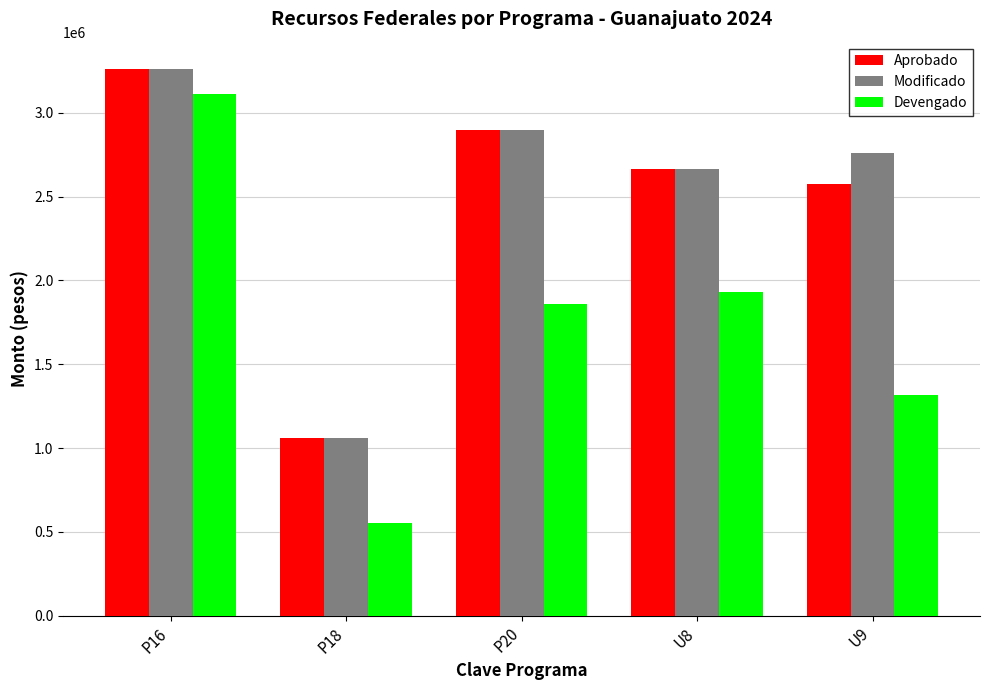

What is the sum of all Aprobado values?

12454776.1